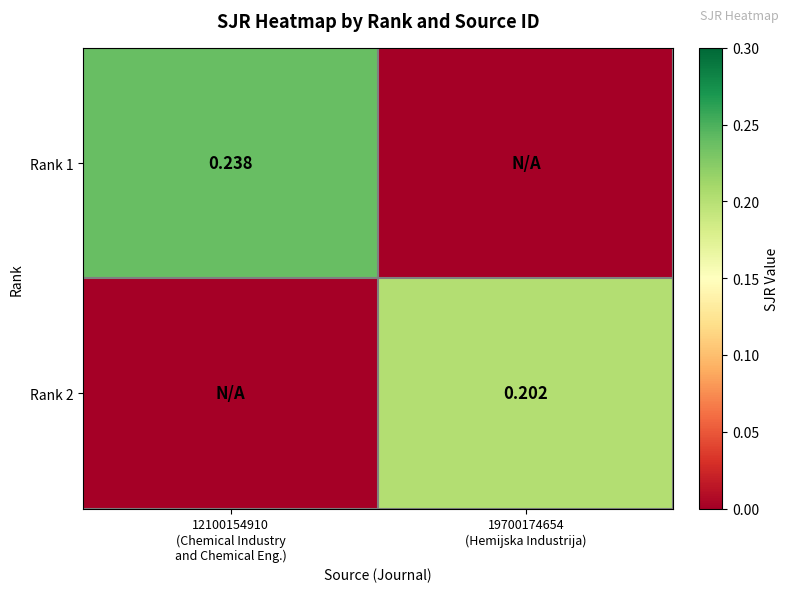

How many data points in Rank 2 are above 0?

1